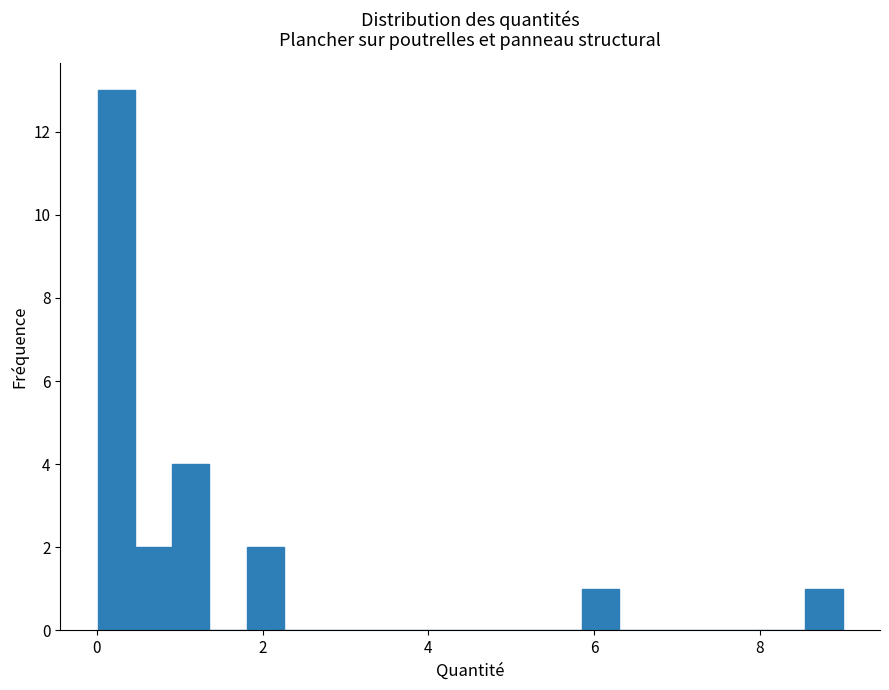

Read against the x-axis, roughly where is the centre of the tallest bar?

0.2